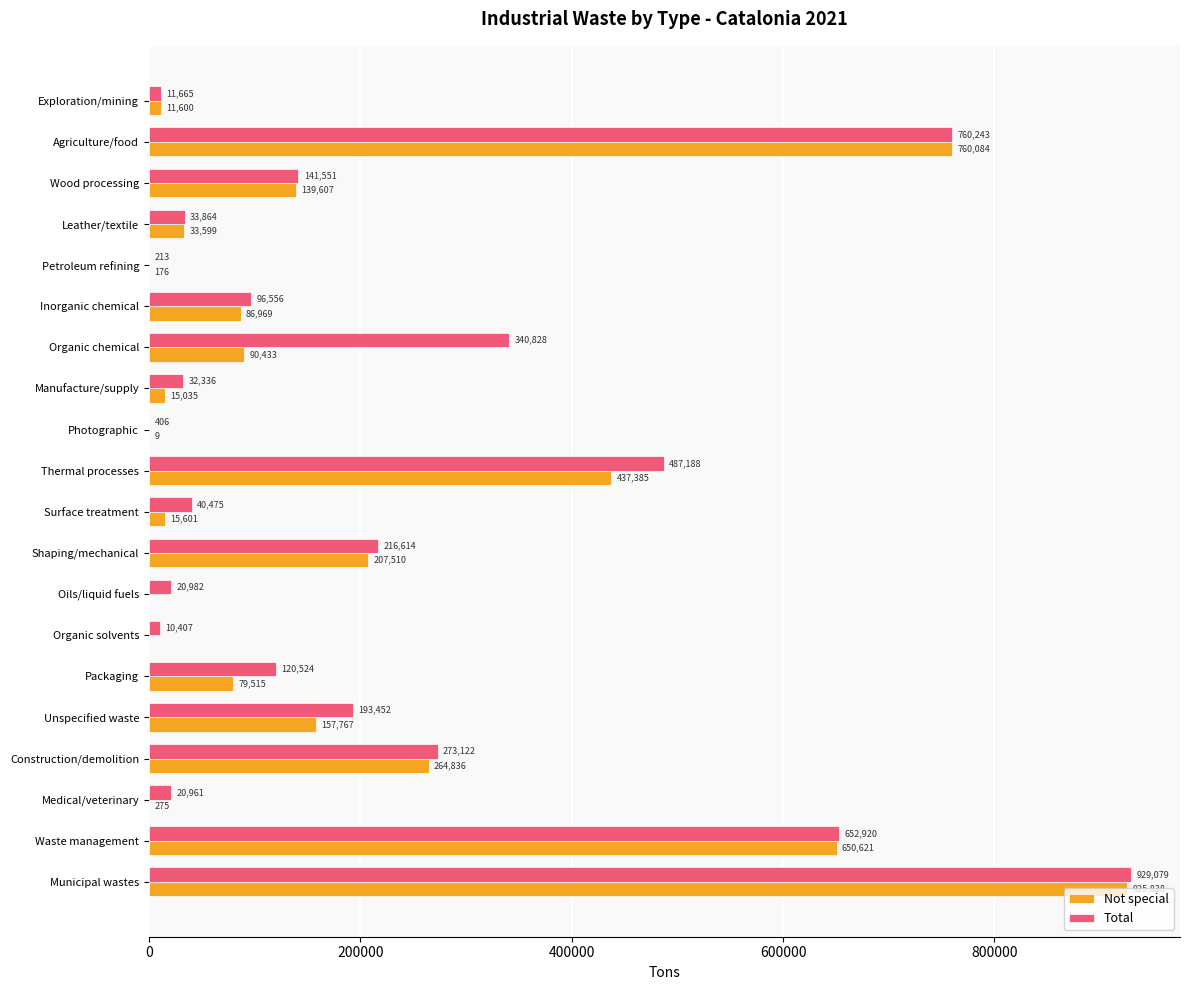

What is the maximum value for Not special?

925838